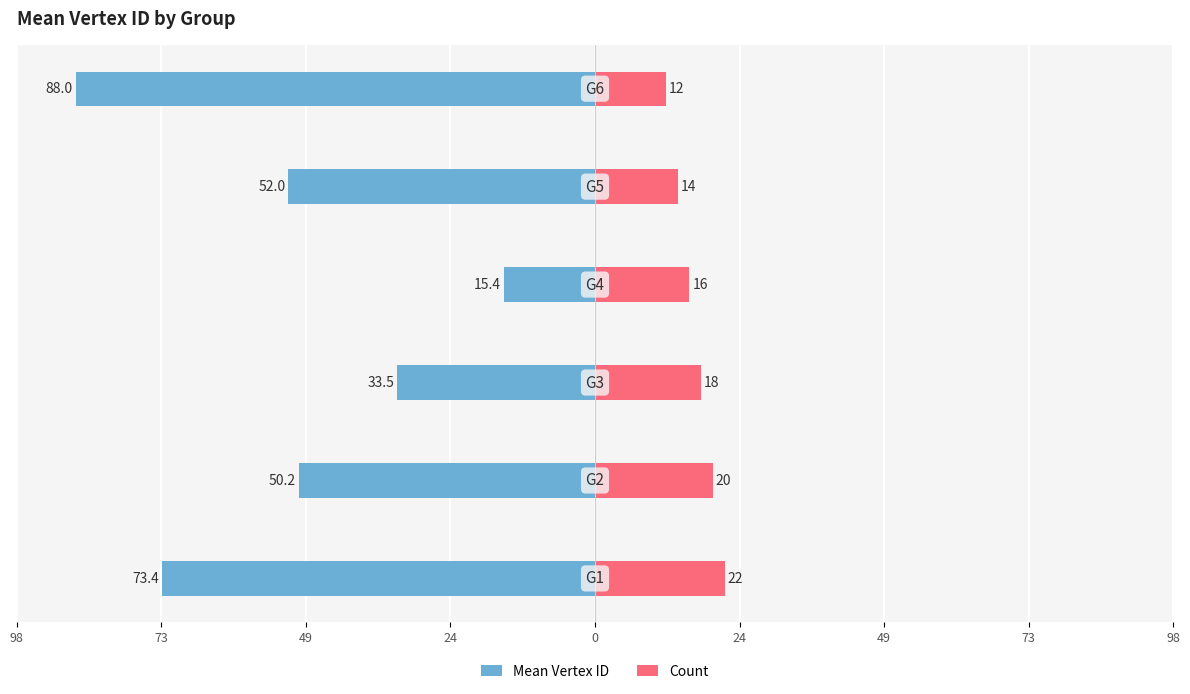

Which series has the widest spread of values?

Mean Vertex ID